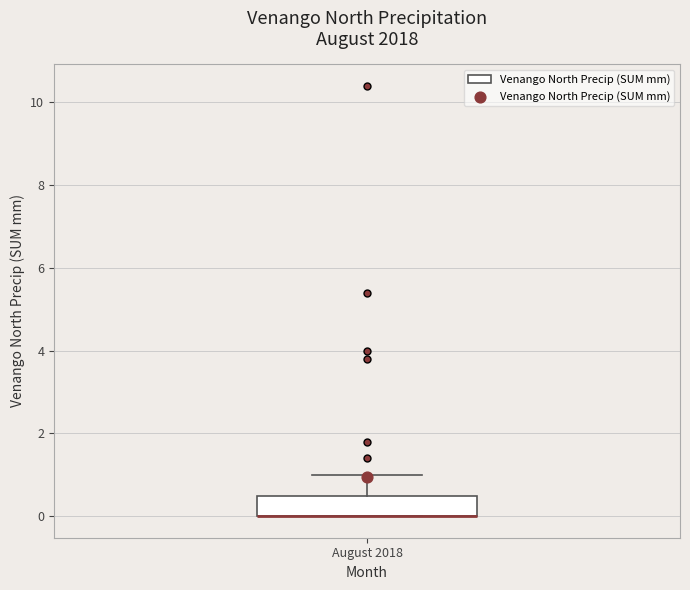

Read this box plot against the y-axis: the position of the median line, the range covered by the box, and the ends of both whiskers. The values are not printed on the chart, so give them approximately, as read against the axis.

median 0.0 (drawn on the box's lower edge), box 0.0 to 0.6, whiskers 0.0 to 1.0